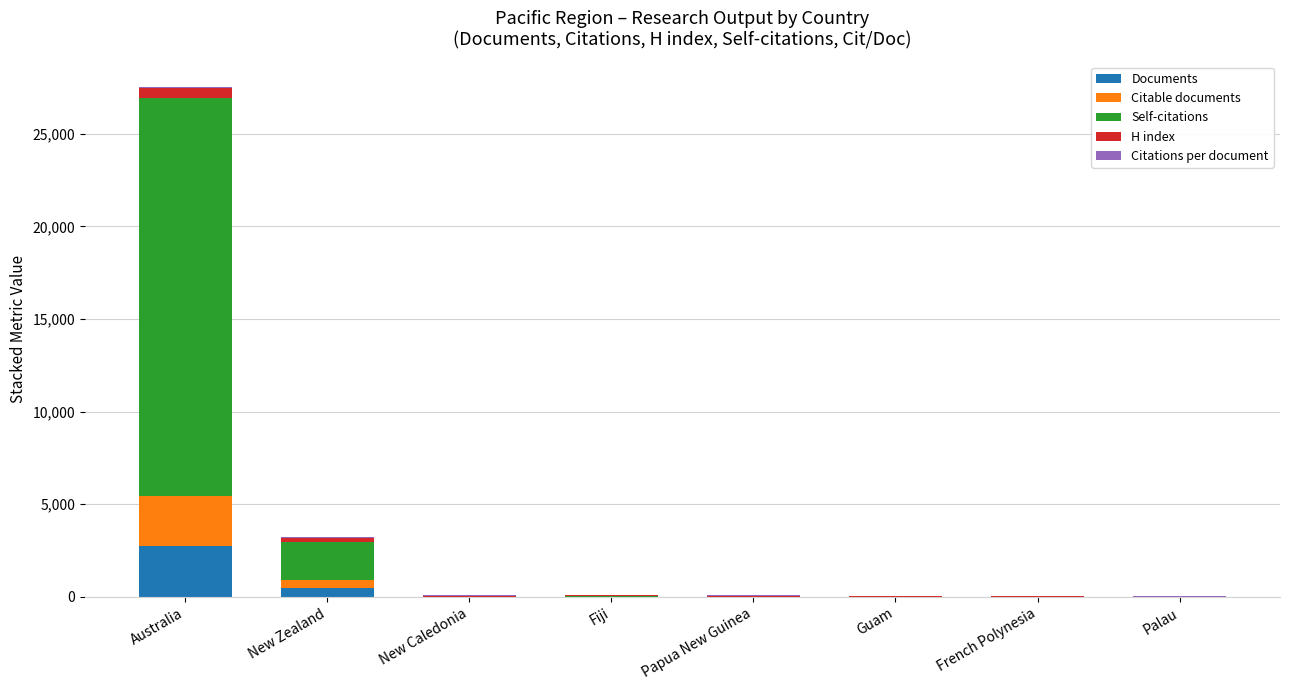

What is the highest value of the Documents series?

2740.0